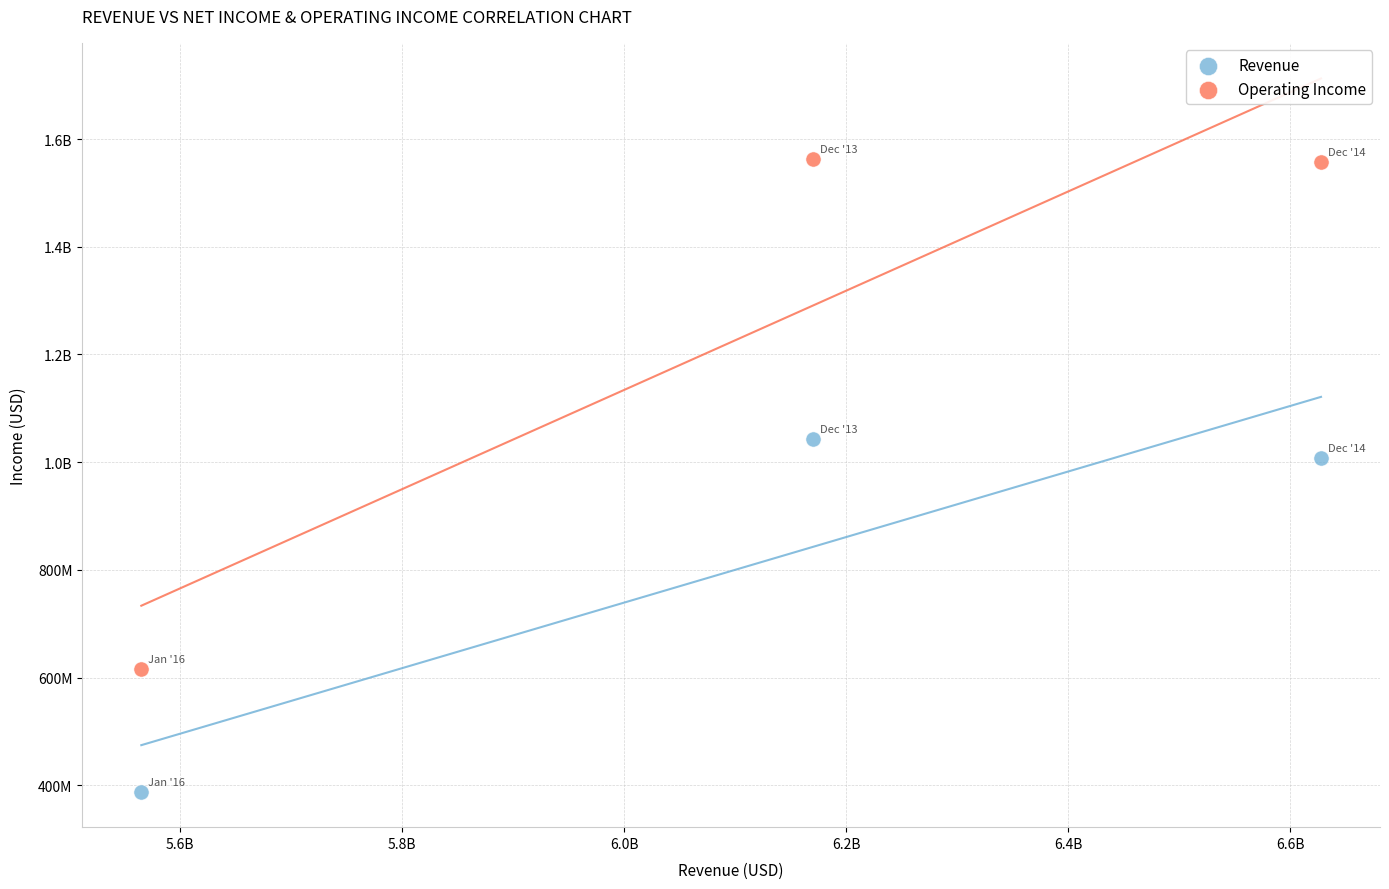

What are all the series names shown in the legend?

Revenue, Operating Income